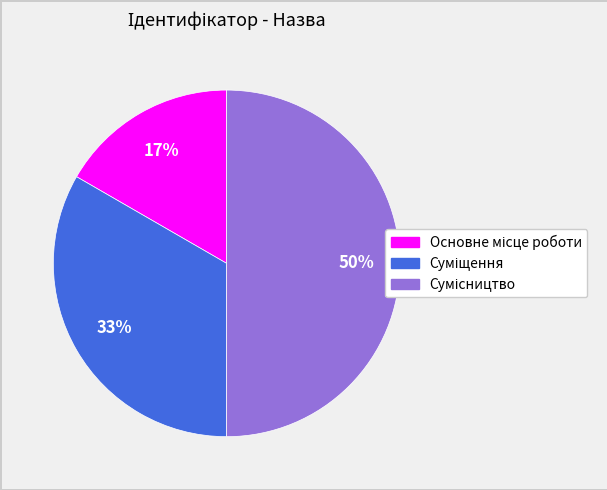

To the nearest percent, what is the average slice percentage?

33%